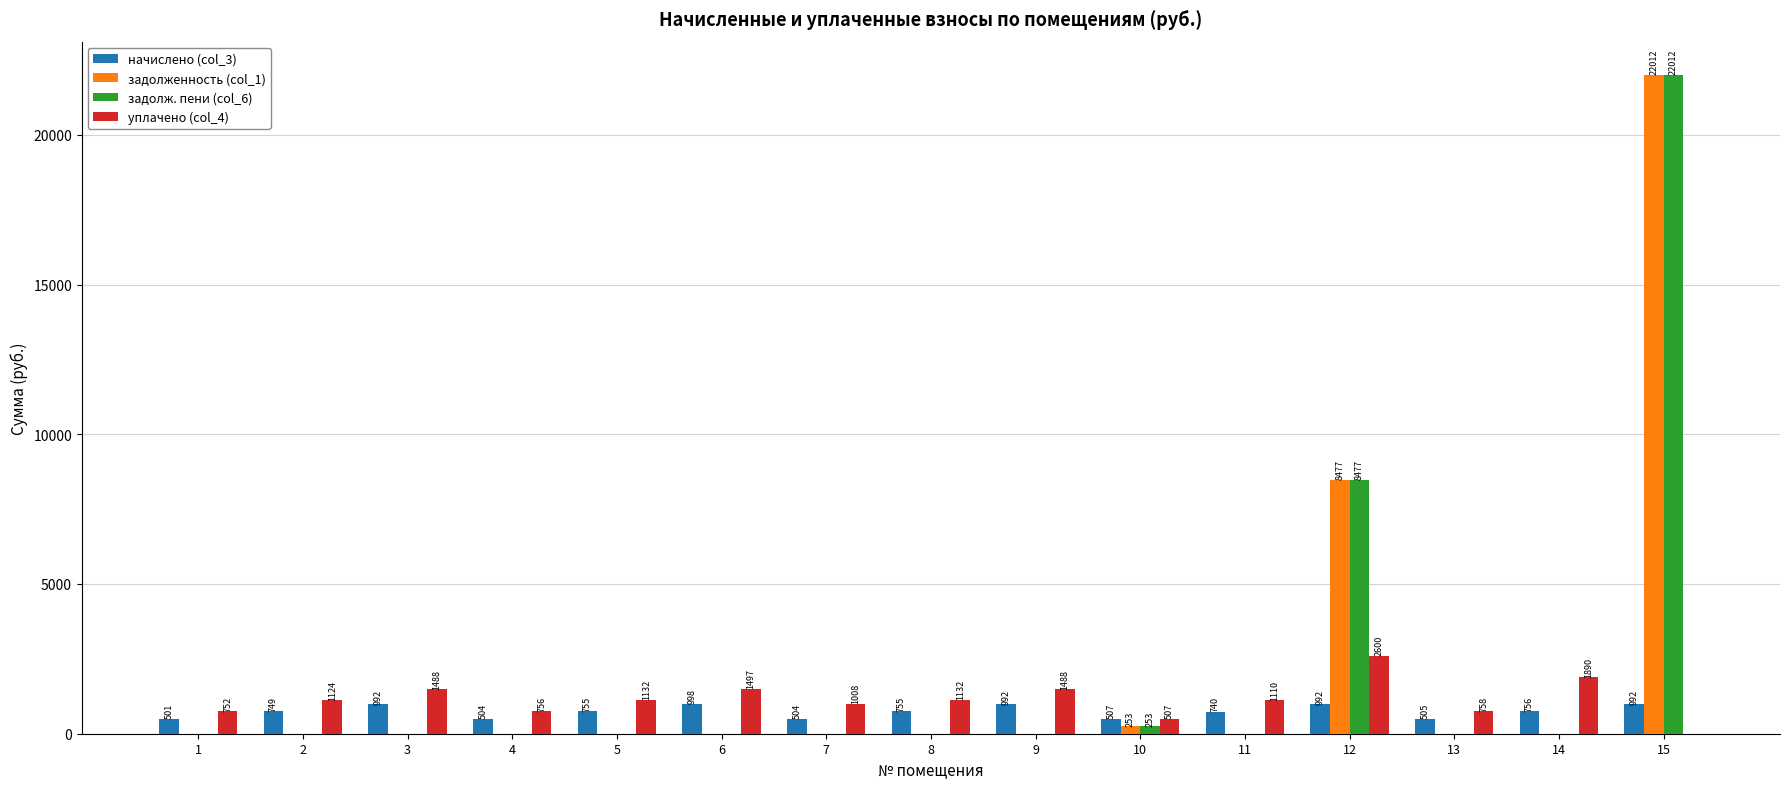

Is the value of начислено (col_3) at 4 greater than the value of задолж. пени (col_6) at 15?

No